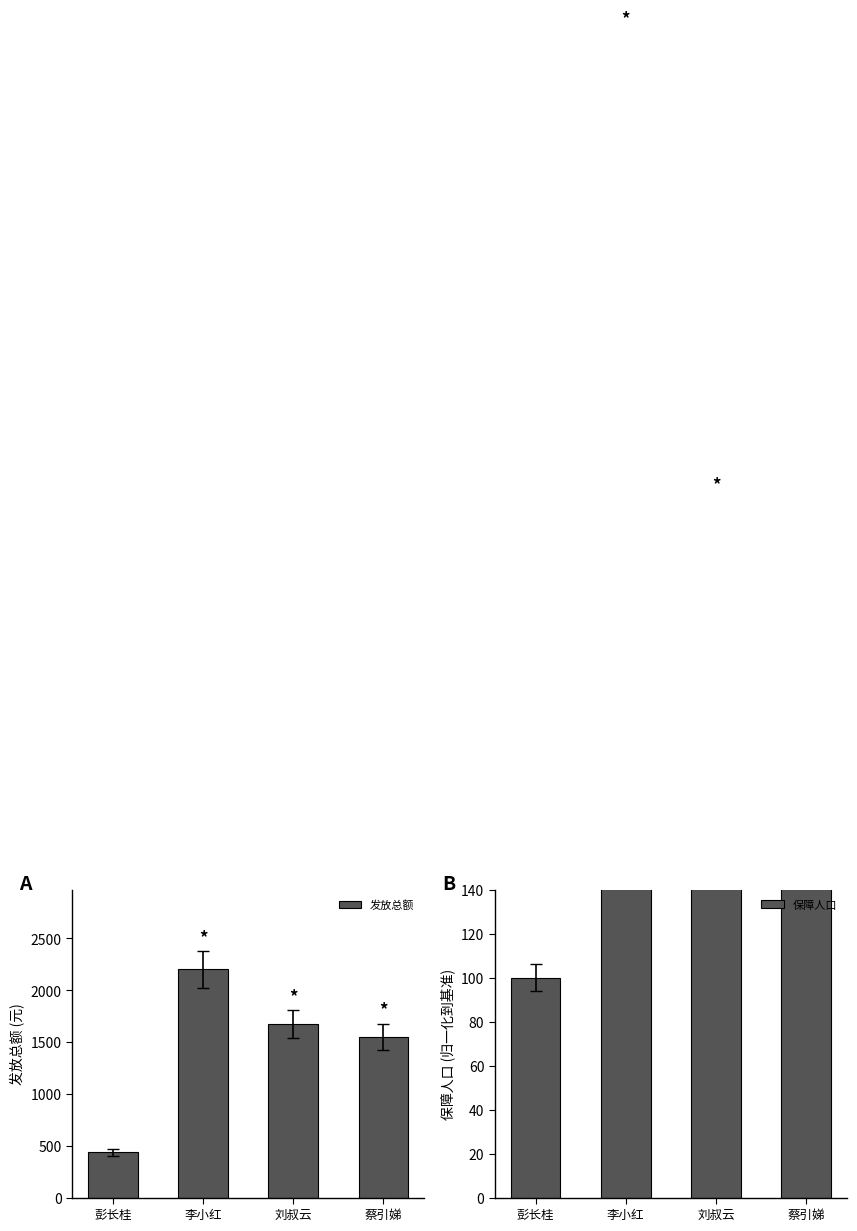

Is it true that 保障人口 equals 300 at 刘叔云?

True